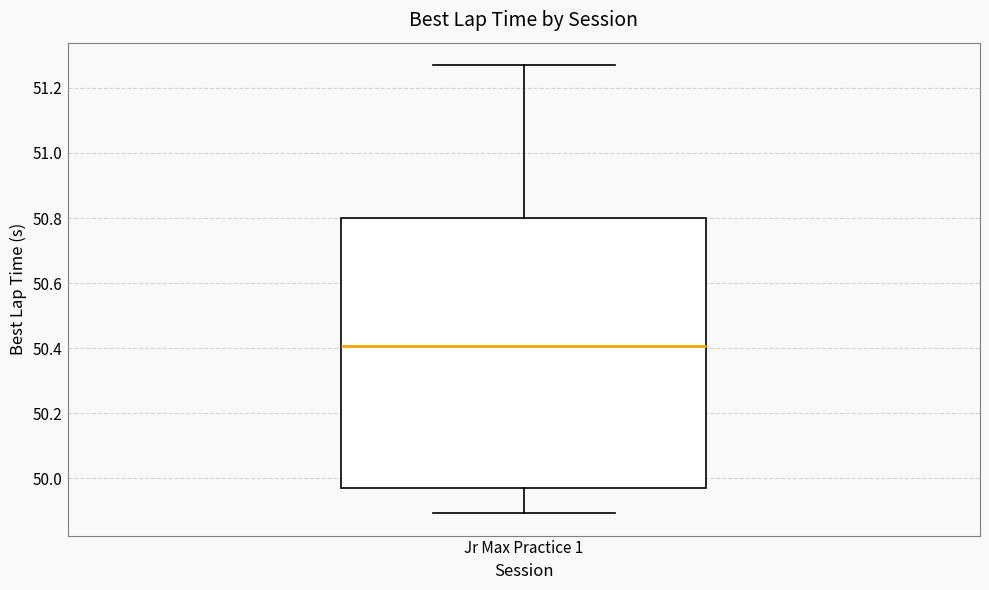

Transcribe this box plot: give where the median line is, the range the box spans, and where the two whiskers end, as read against the y-axis. The values are not printed on the chart, so give them approximately, as read against the axis.

median 50.40, box 49.98 to 50.80, whiskers 49.90 to 51.28